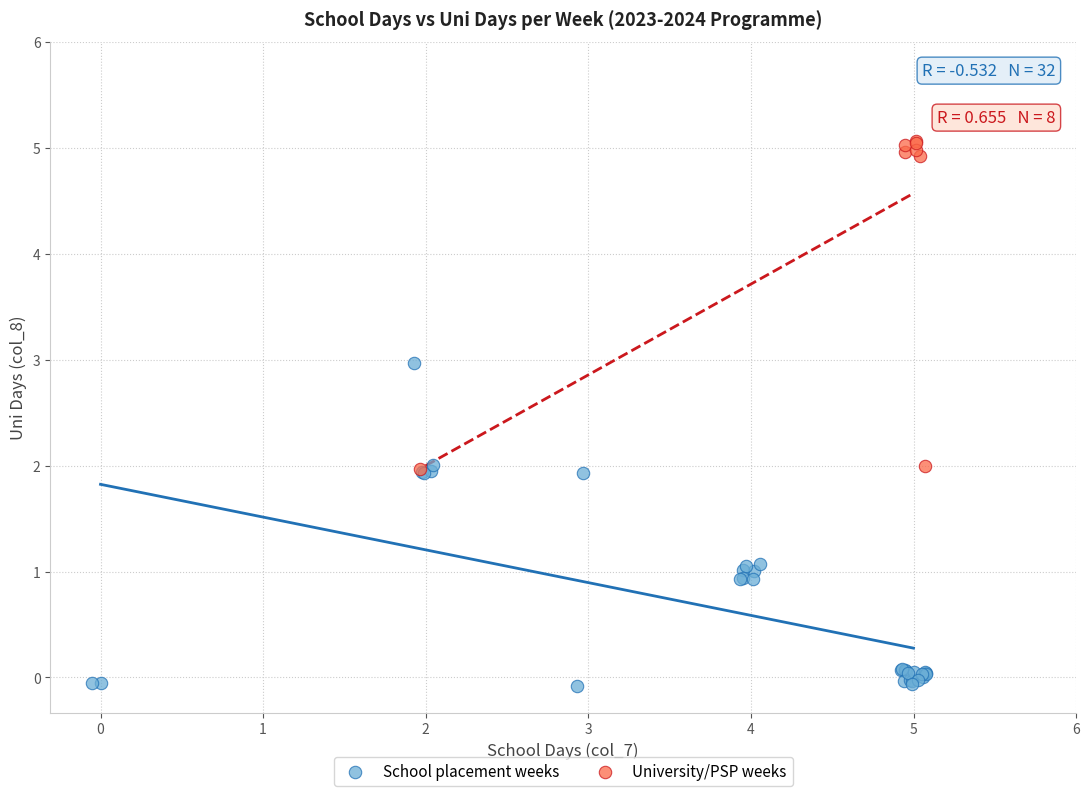

Which series contains the lowest Y value?

School placement weeks